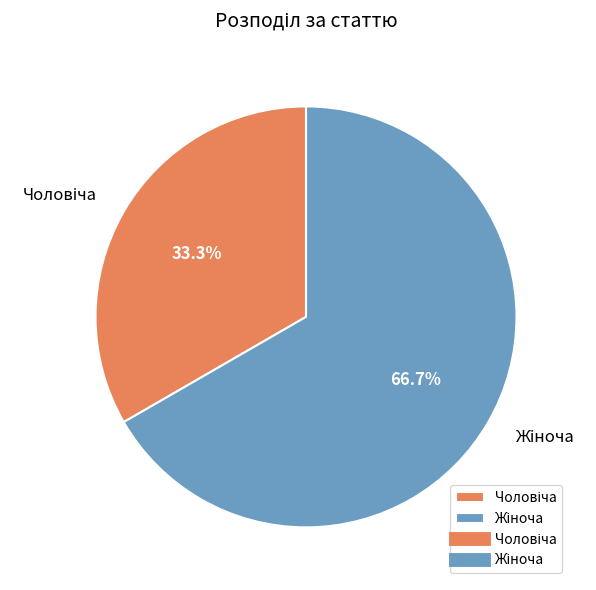

Is there a majority slice in this chart?

Yes